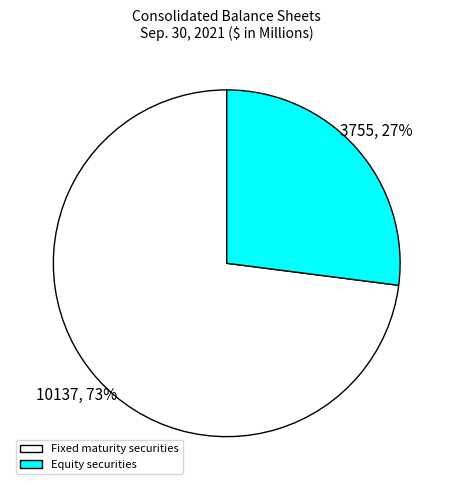

What is the ratio of the value at Equity securities to the value at Fixed maturity securities?

0.4